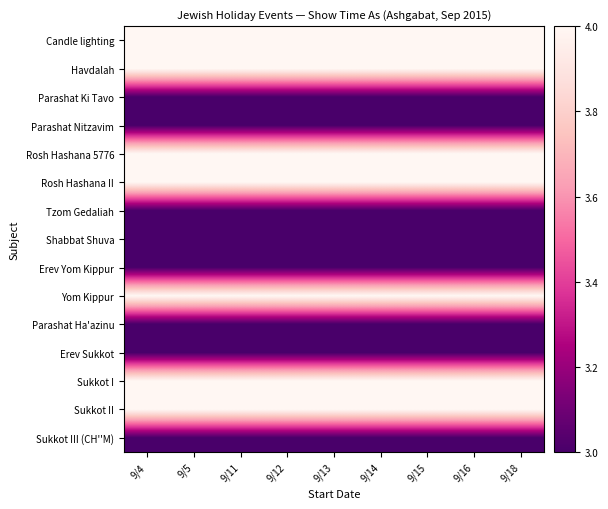

What is the minimum value shown in the chart?

3